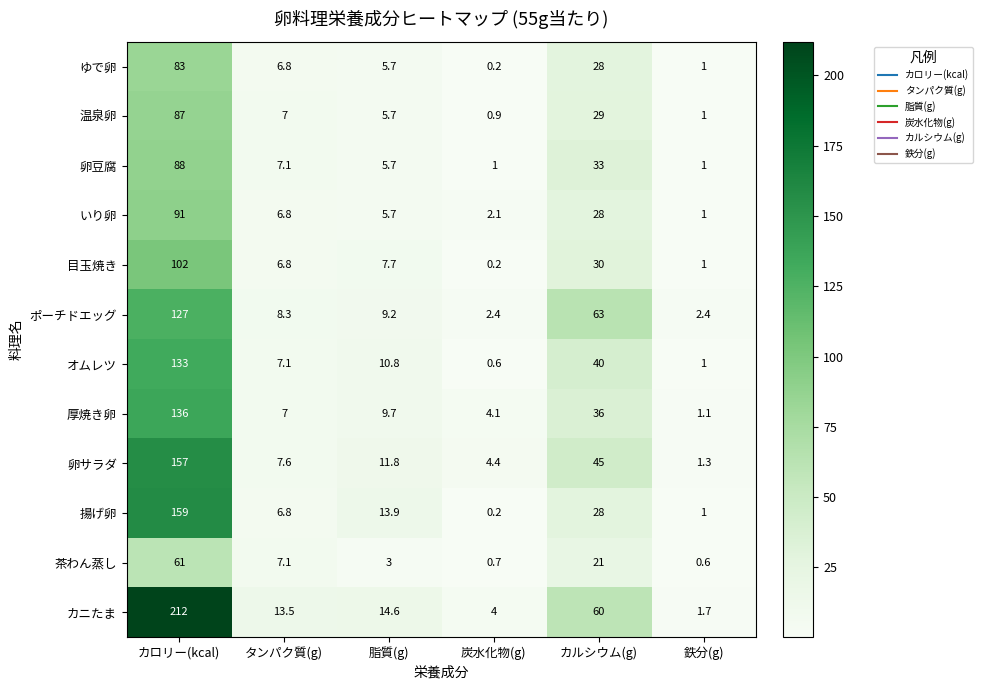

Rank the series by their maximum value, from highest to lowest.

カニたま, 揚げ卵, 卵サラダ, 厚焼き卵, オムレツ, ポーチドエッグ, 目玉焼き, いり卵, 卵豆腐, 温泉卵, ゆで卵, 茶わん蒸し